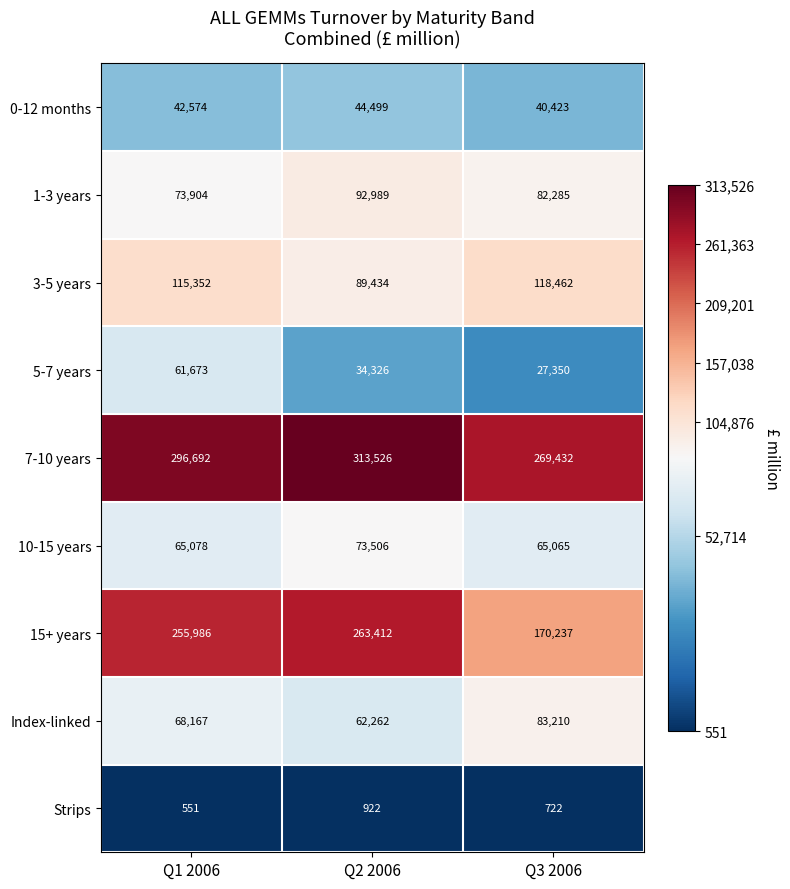

Which category has the highest value in the 1-3 years series?

Q2 2006